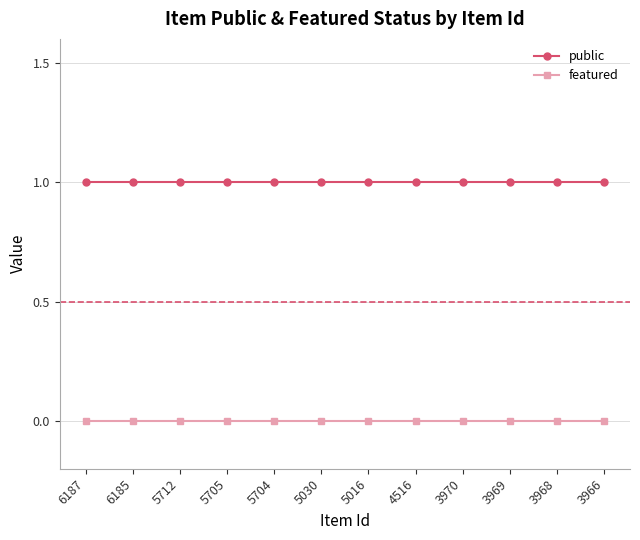

Is the value of public at 5705 greater than the value of featured at 6185?

Yes